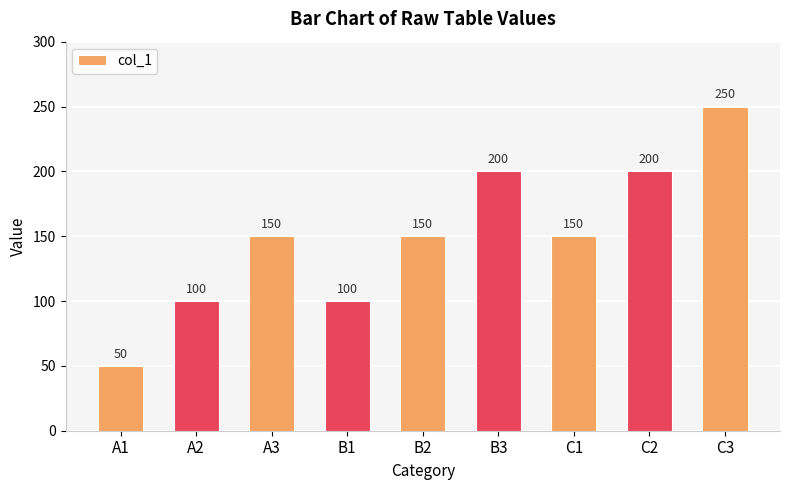

What is the change in value from B2 to B3?

+50